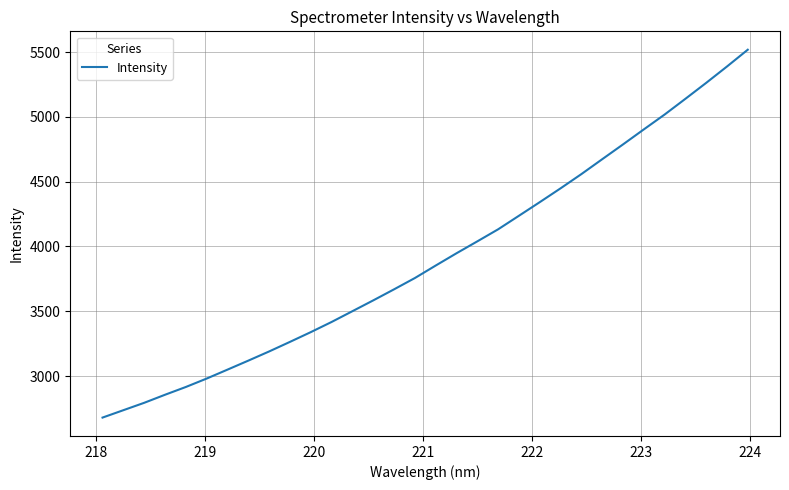

What is the minimum value shown in the chart?

2679.8